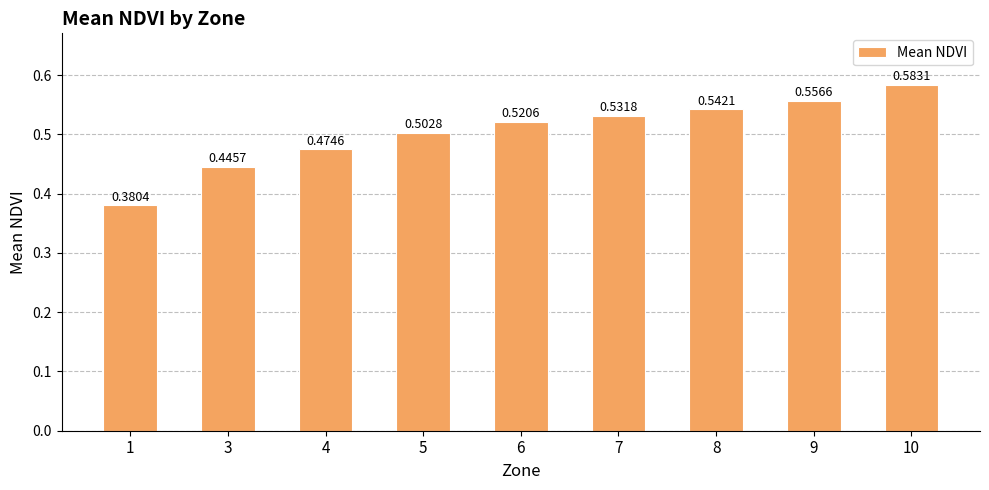

Rank the categories by value from lowest to highest.

1, 3, 4, 5, 6, 7, 8, 9, 10